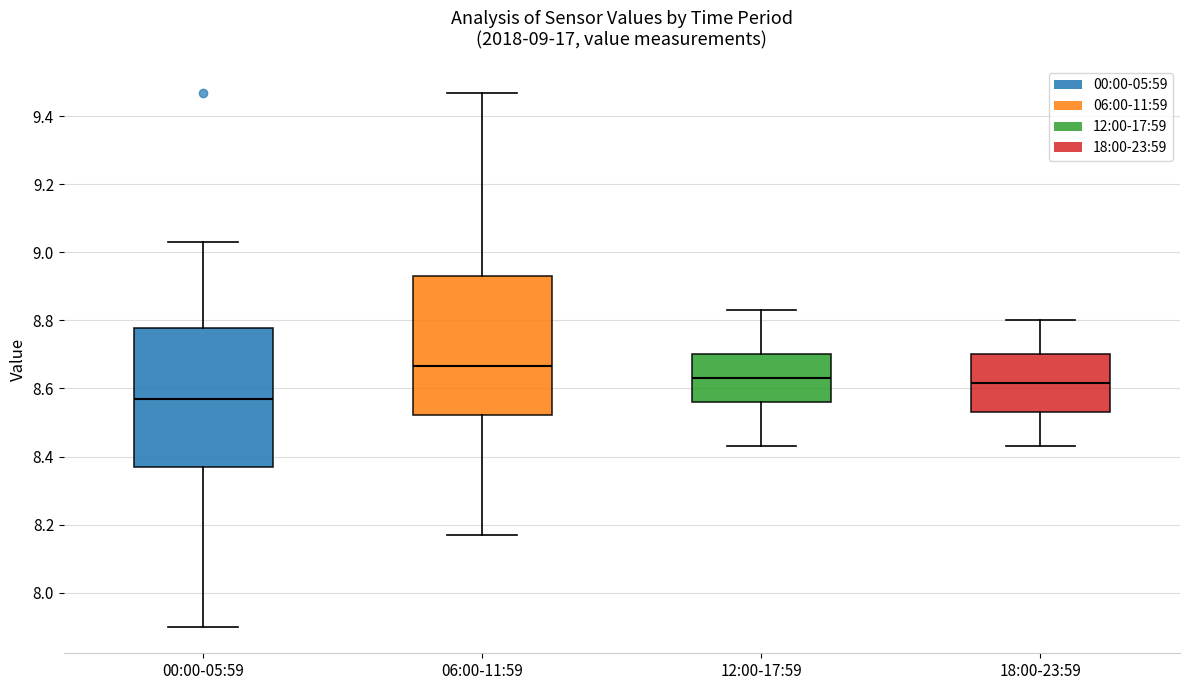

Which box has the highest median line?

06:00-11:59